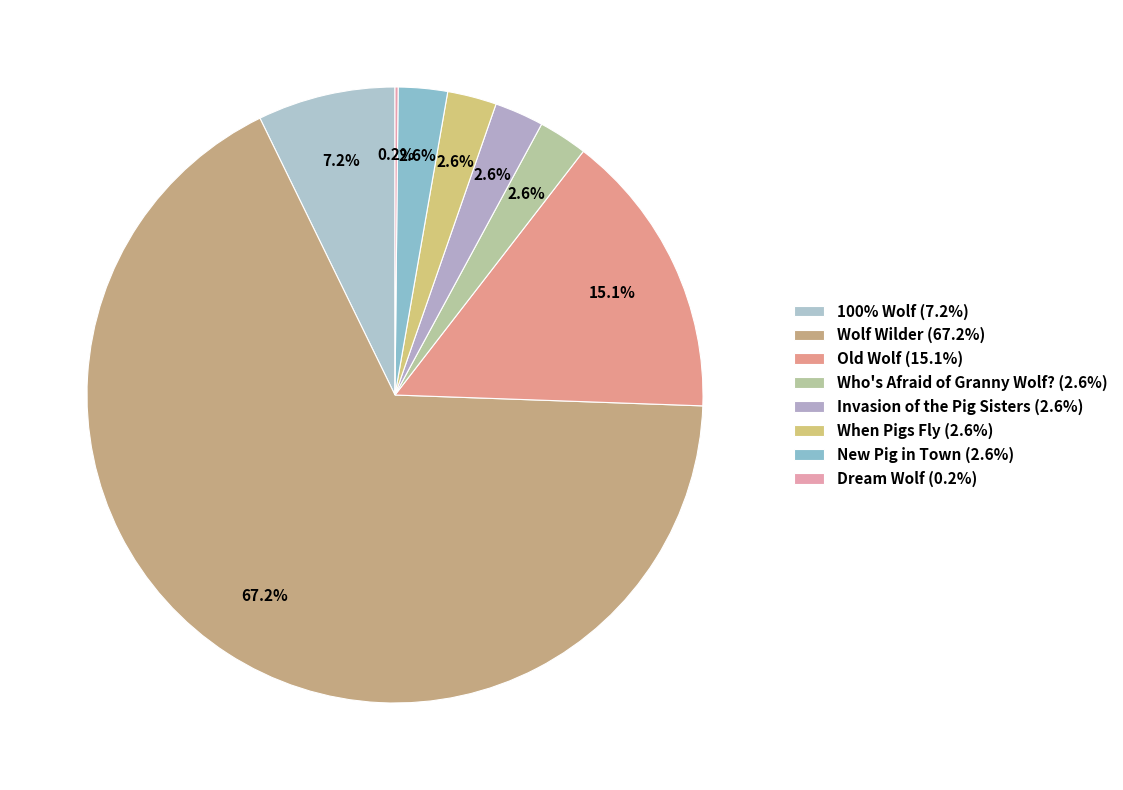

Is there a majority slice in this chart?

Yes